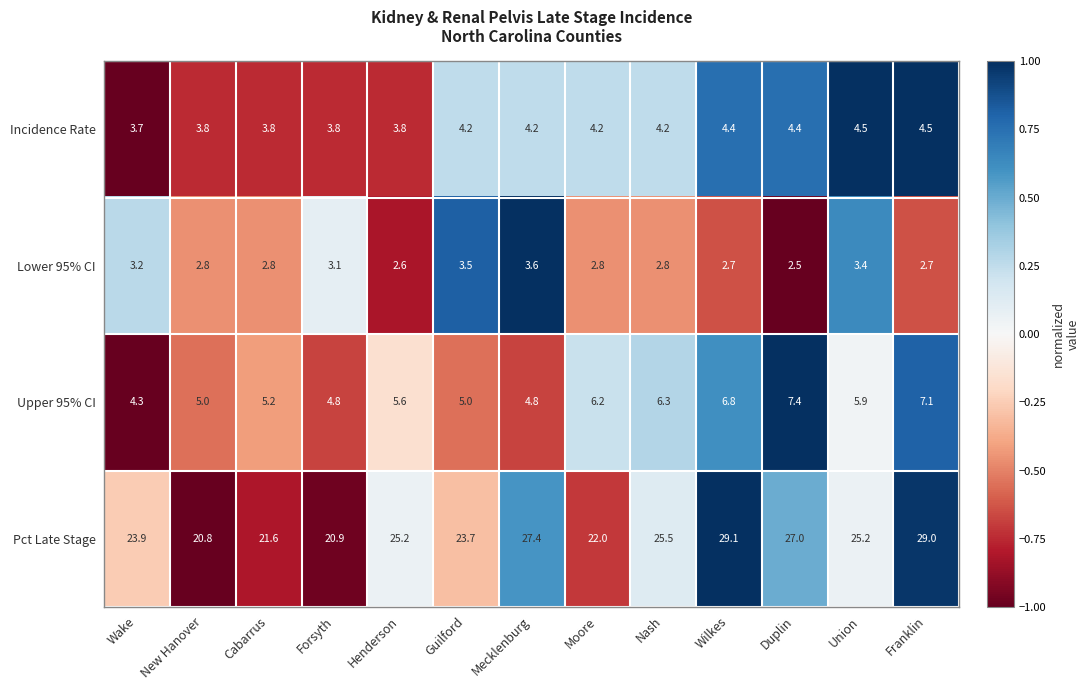

What is the minimum value shown in the chart?

2.5